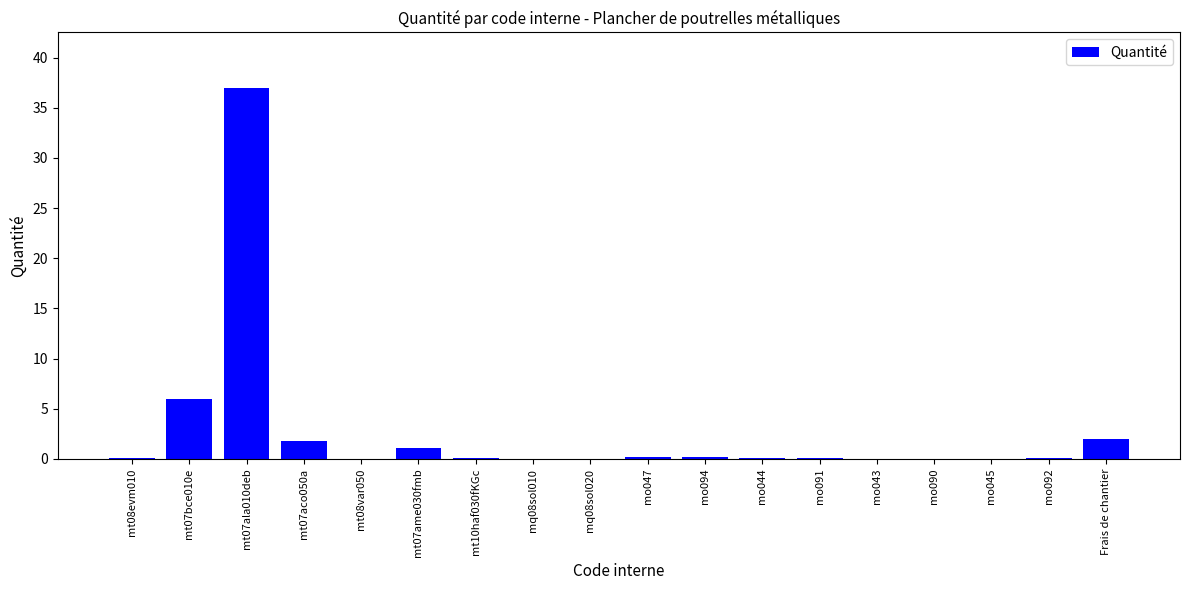

The value at mt08evm010 is 0.1. True or false?

True